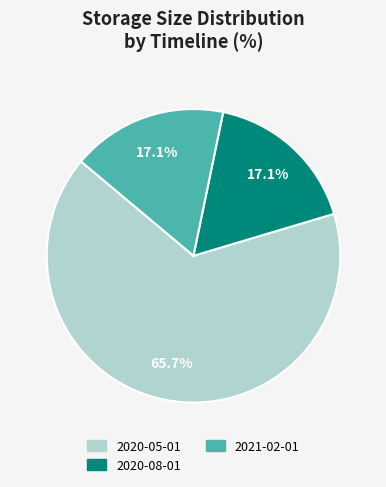

To the nearest percent, what percentage of the pie is 2020-05-01?

66%